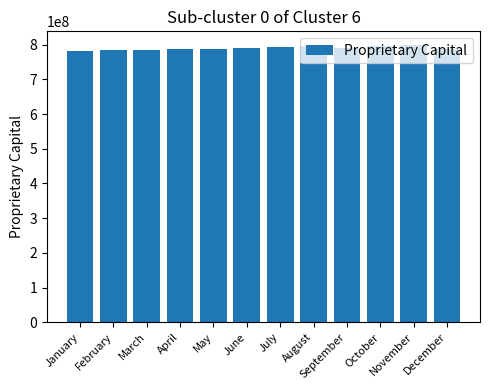

Approximately how many times larger is the value at July compared to February?

1.0